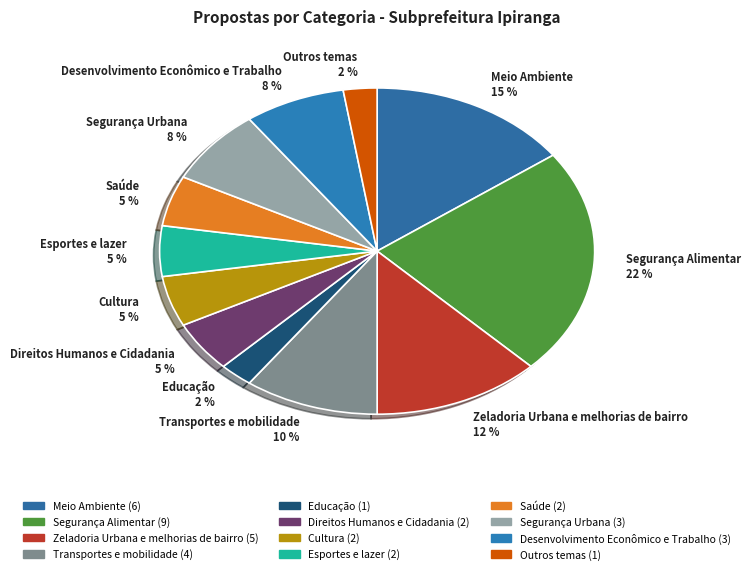

Combined, do Desenvolvimento Econômico e Trabalho and Esportes e lazer account for over 50%?

No